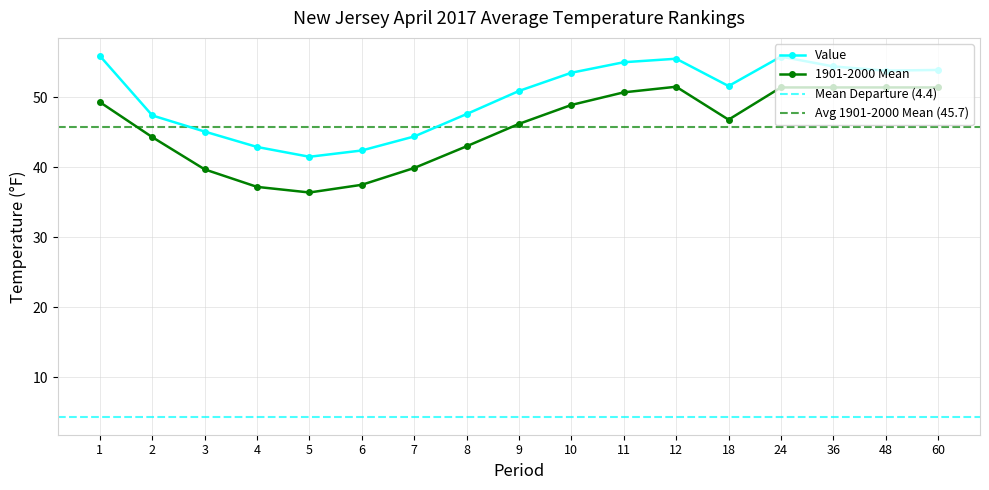

List the labels in order of Value value, largest first.

1, 24, 12, 11, 36, 60, 48, 10, 18, 9, 8, 2, 3, 7, 4, 6, 5